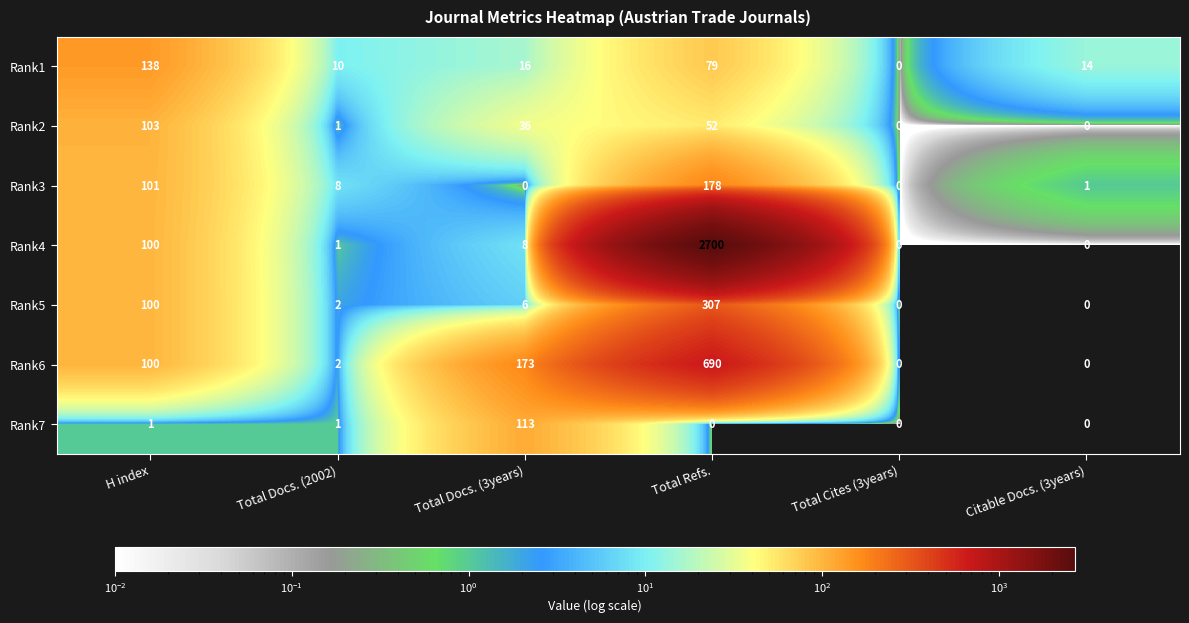

Where is Rank5 nearest to the value 153?

H index